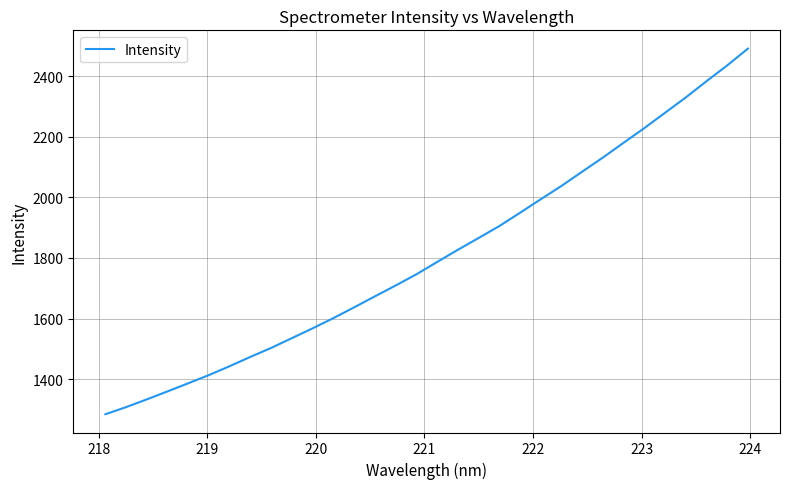

How many values are below 1786?

16